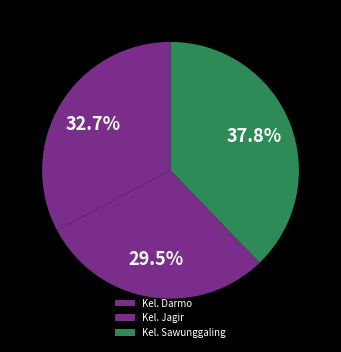

How many slices are in this pie chart?

3